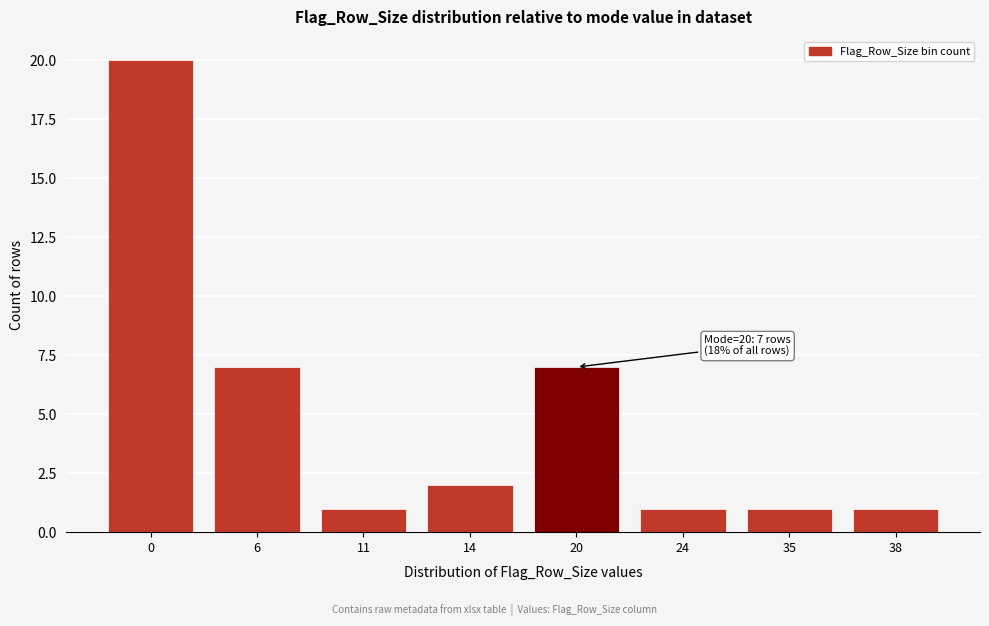

Reading left to right, what are all the values shown in this chart?

20	7	1	2	7	1	1	1